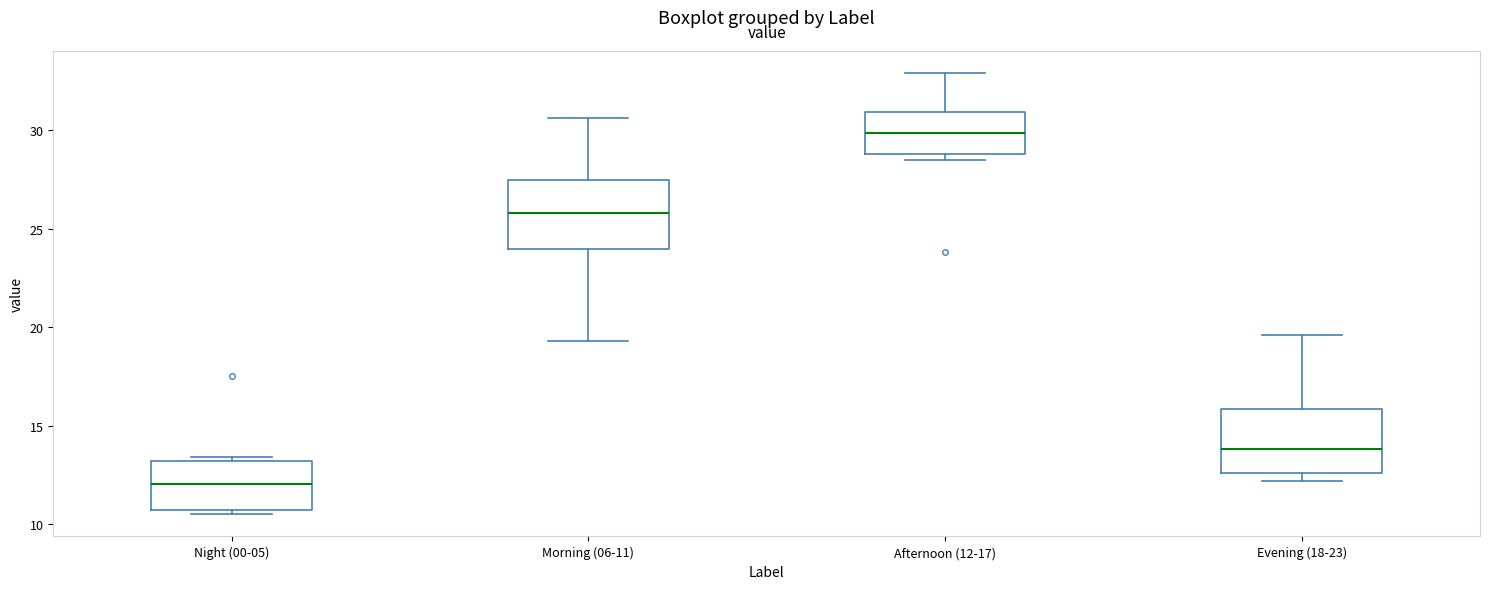

Where is the lower edge of the box for Evening (18-23) on the y-axis? The values are not printed on the chart, so give them approximately, as read against the axis.

12.5